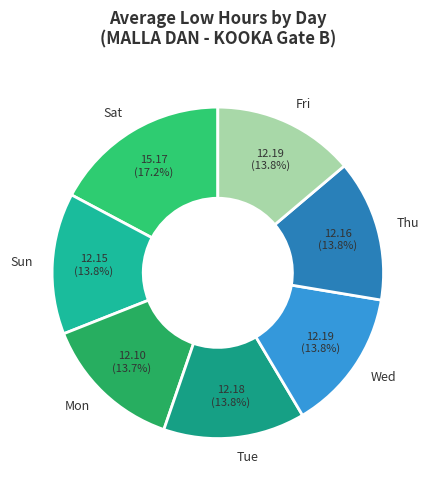

How many segments does this pie chart have?

7